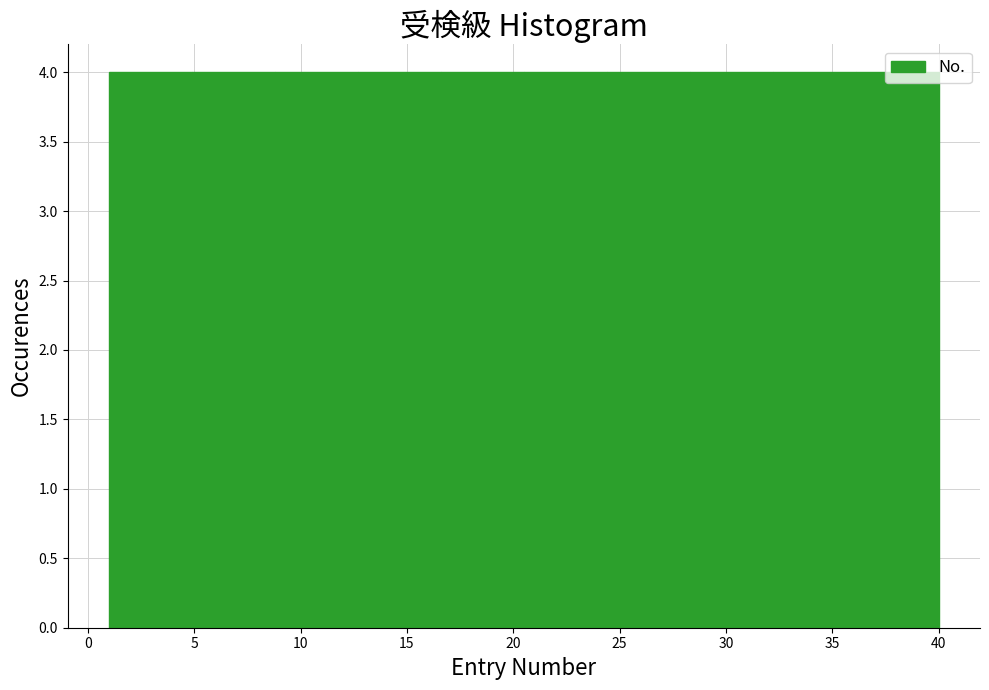

How tall is the bar that spans 16.6 to 20.5 on the x-axis? Neither the bar edges nor the heights are printed on the chart, so give them approximately, as read against the axes.

4